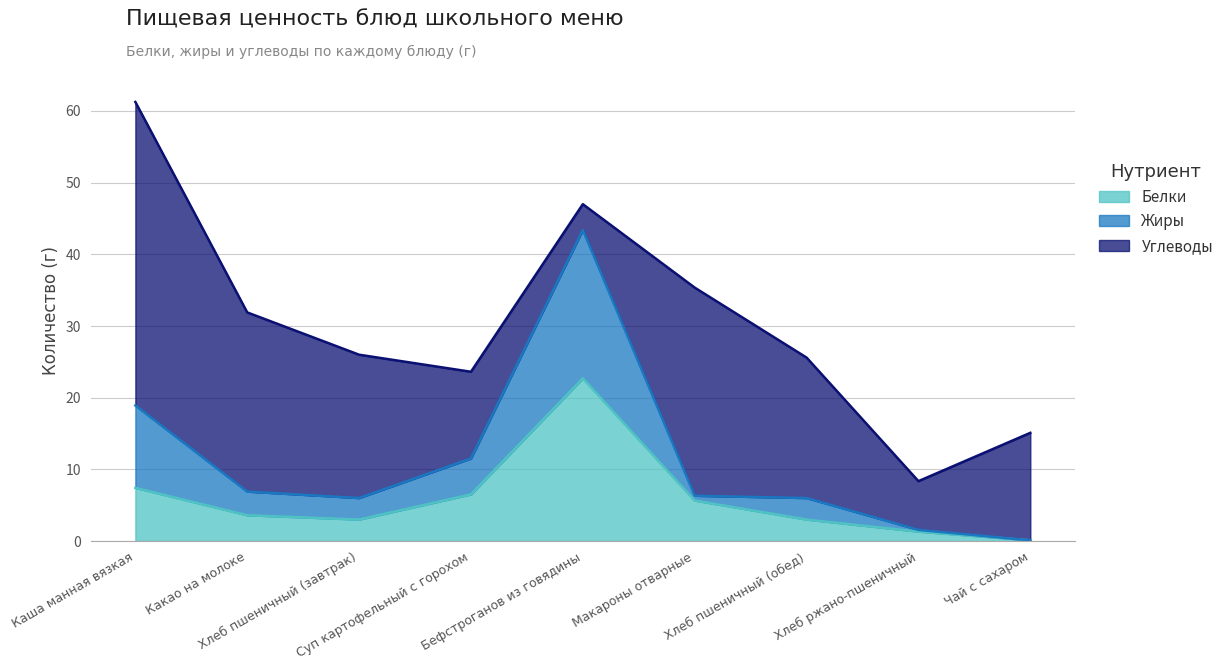

How many interior local valleys does the Белки series have?

1